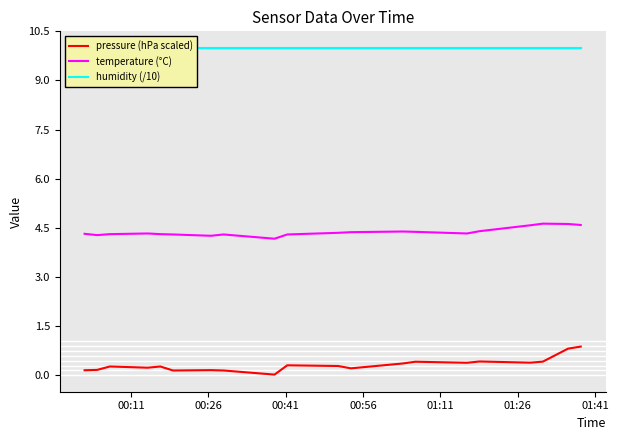

In temperature (°C), how many points are higher than both neighbors (excluding endpoints)?

4